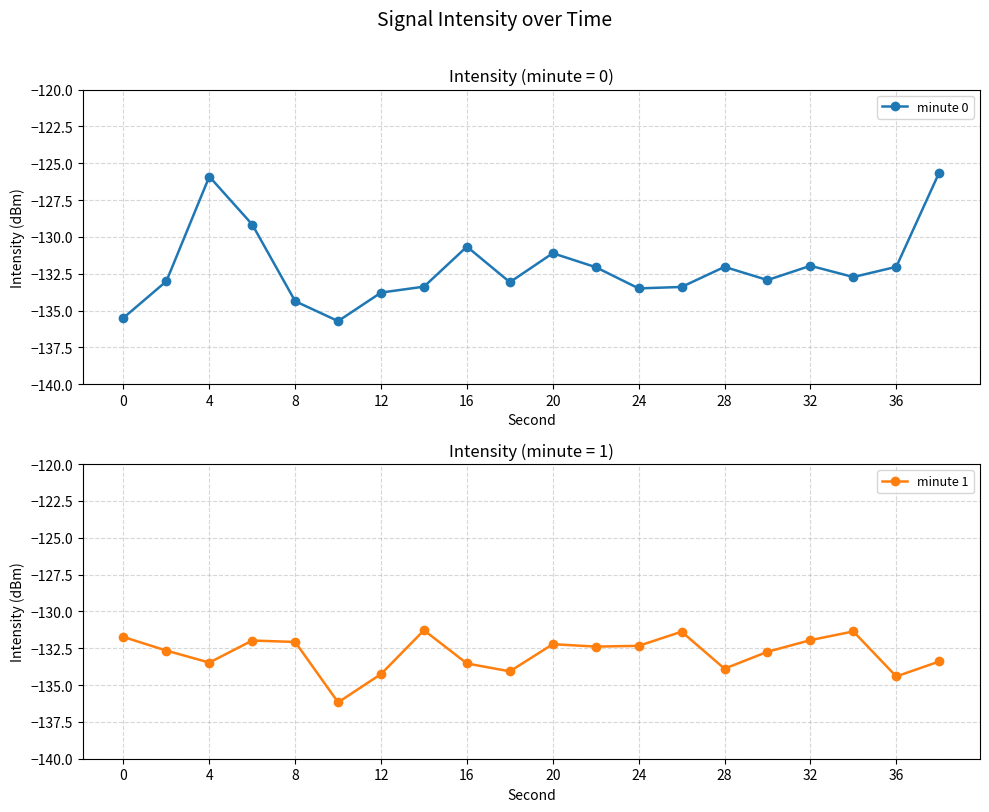

Does the chart display data point markers on the line(s)?

Yes